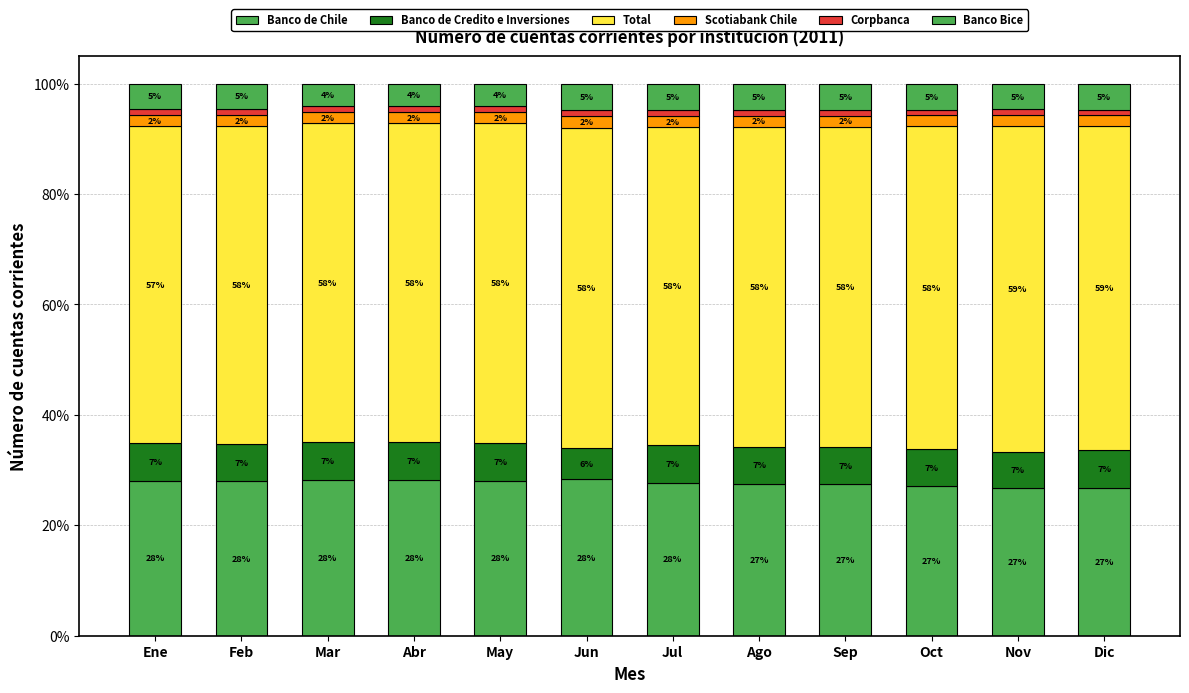

Count the number of categories in the chart.

12